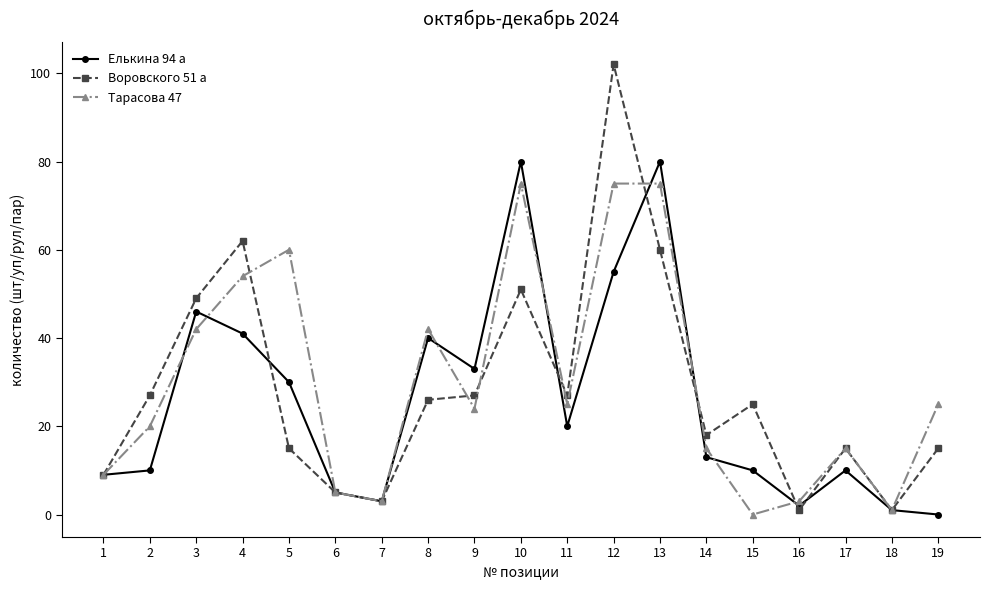

Reading right to left, transcribe all the data shown in this chart.

Елькина 94 а: 0	1	10	2	10	13	80	55	20	80	33	40	3	5	30	41	46	10	9
Воровского 51 а: 15	1	15	1	25	18	60	102	27	51	27	26	3	5	15	62	49	27	9
Тарасова 47: 25	1	15	3	0	15	75	75	25	75	24	42	3	5	60	54	42	20	9